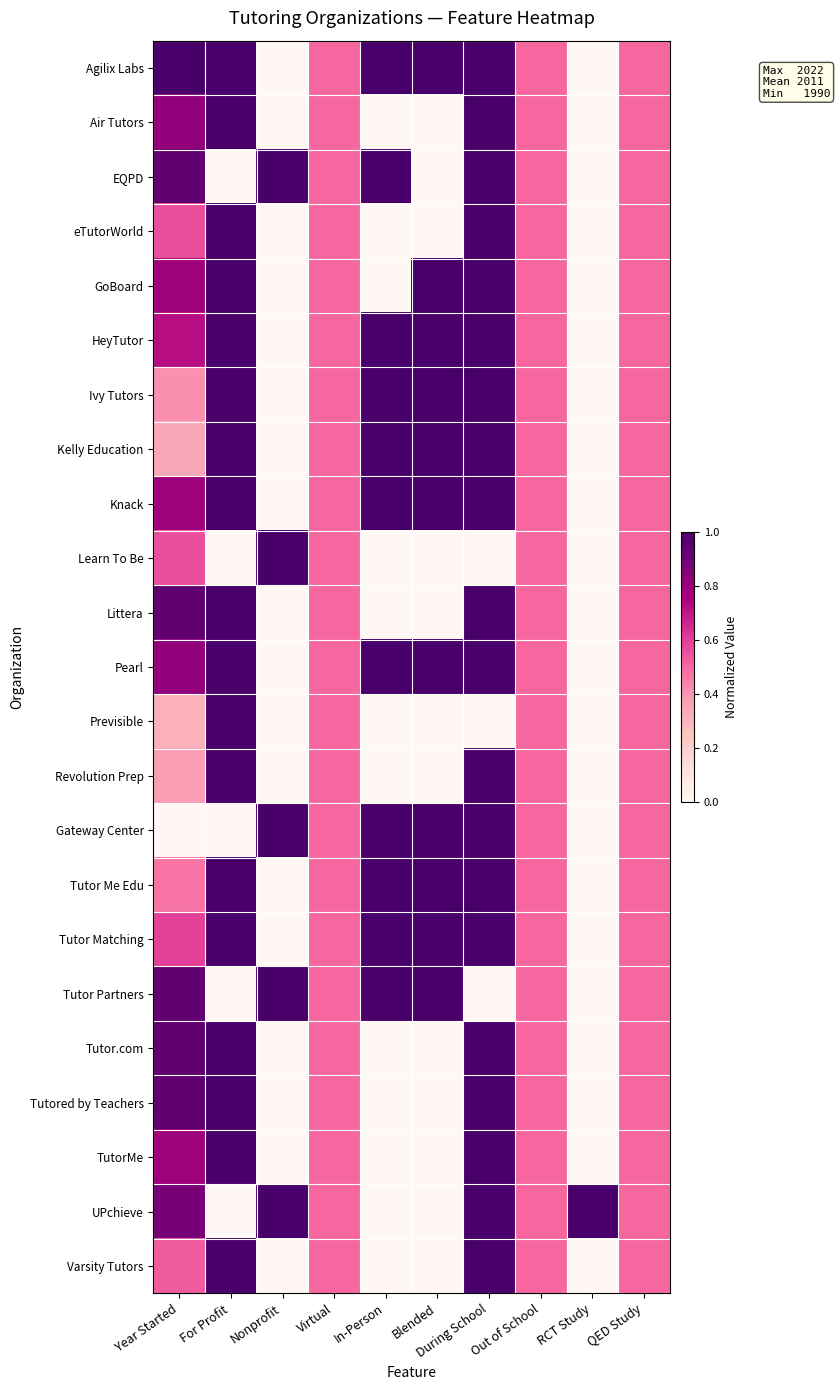

Between In-Person and Out of School, which is larger?

In-Person